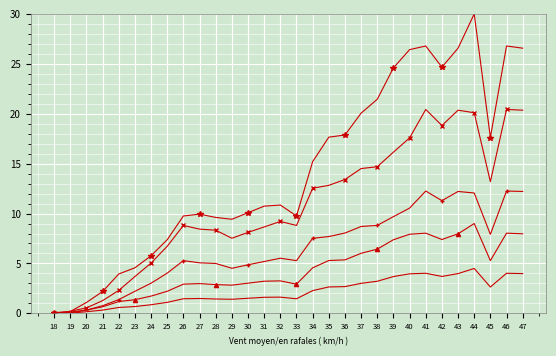

What is the maximum value shown in the chart?

30.0